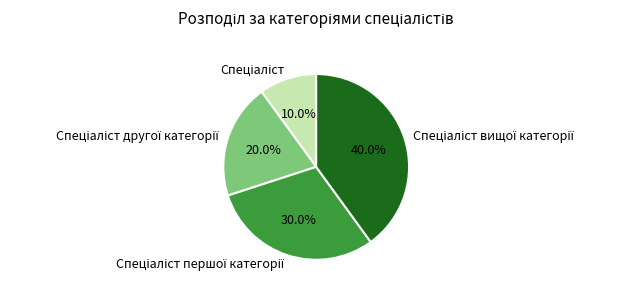

Is there a majority slice in this chart?

No